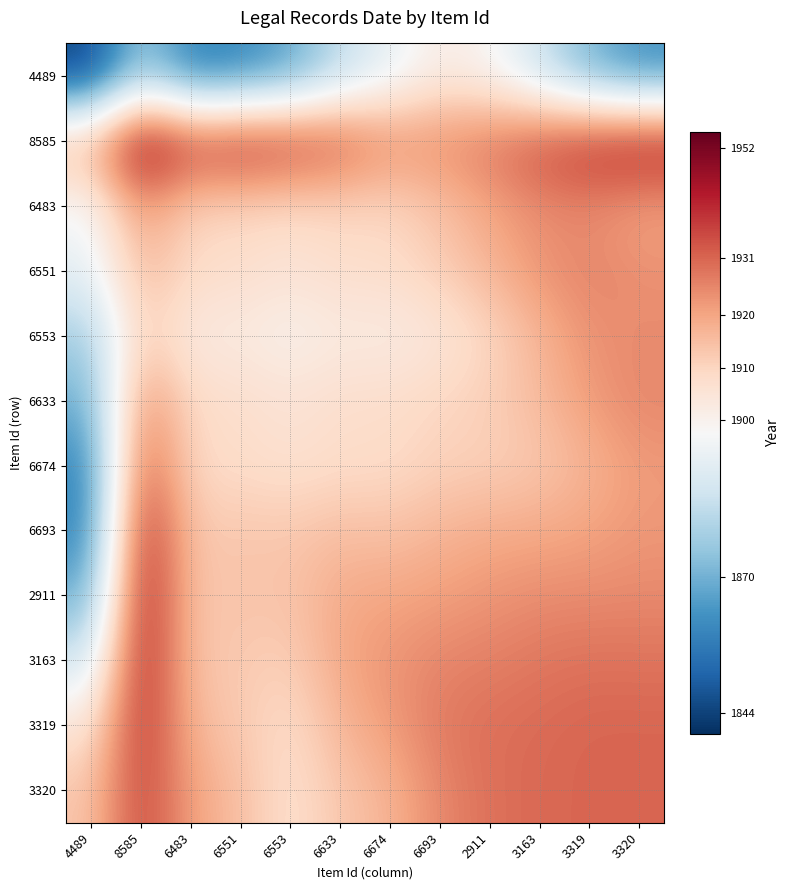

What is the total value across all series at 6674?

22949.2